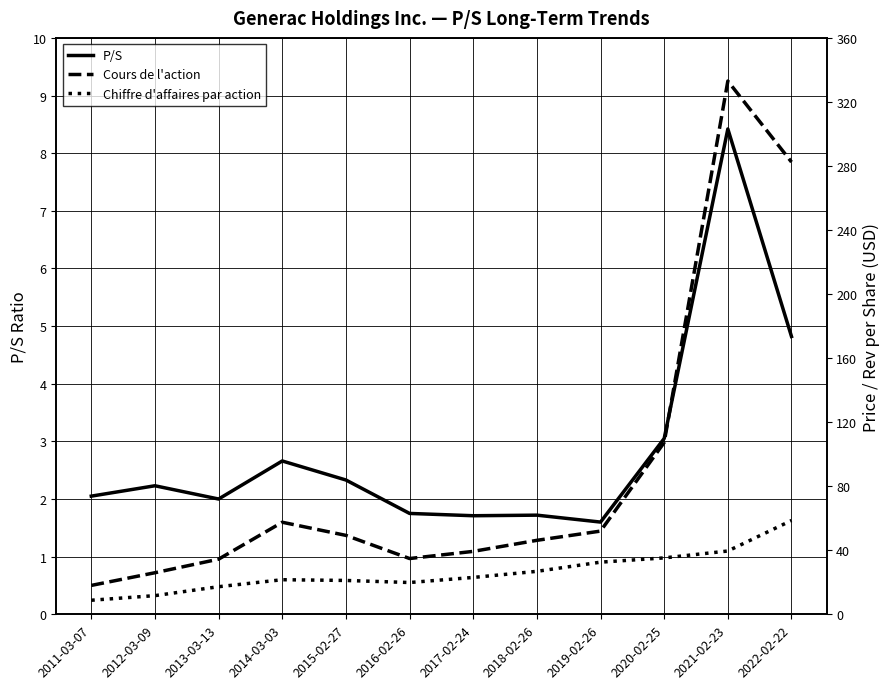

What is the difference between the highest and lowest values at 2015-02-27?

47.0